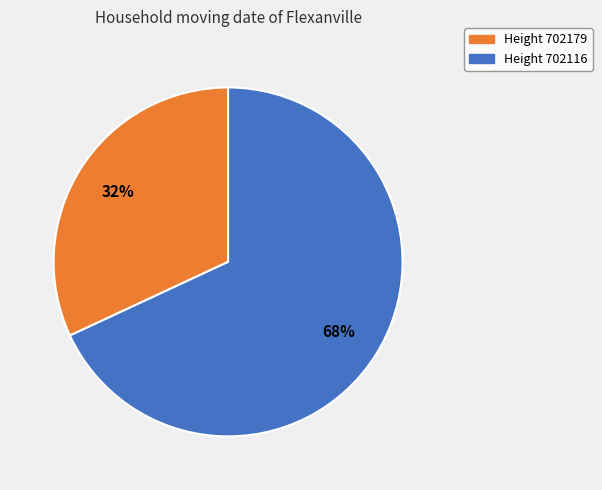

To the nearest percent, what is the difference between the largest and smallest slice percentages?

36%